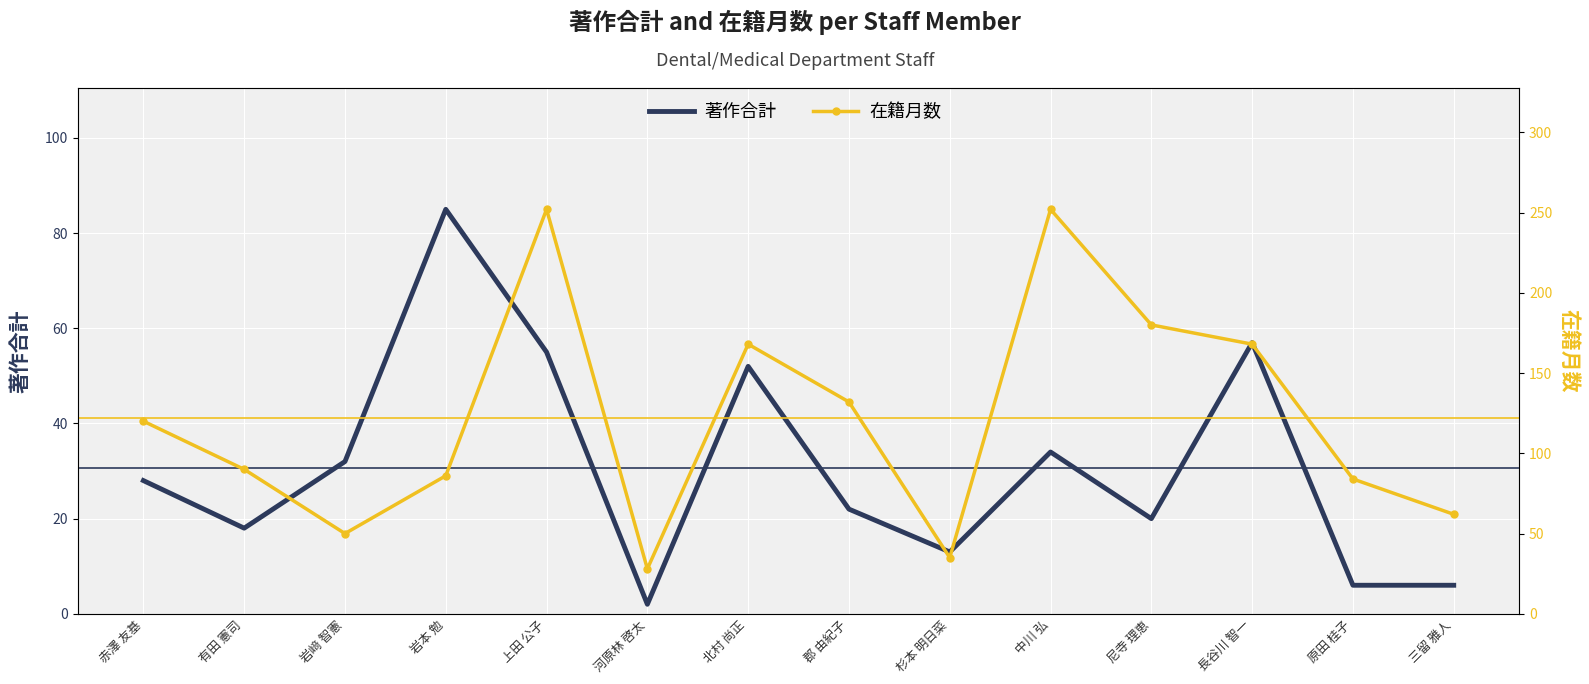

True or false: 在籍月数 and 著作合計 intersect in this chart.

False